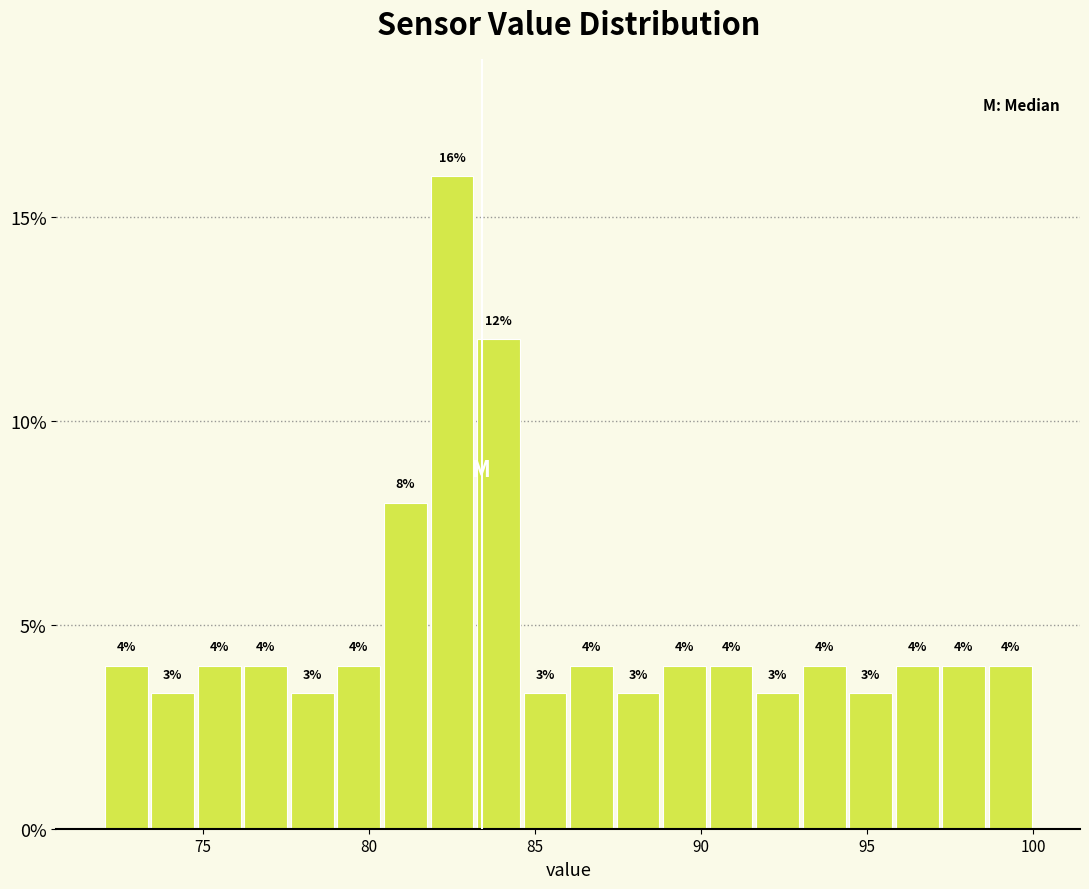

Around what value on the x-axis is the tallest bar? Give the approximate position of its centre, as read against the axis.

82.5